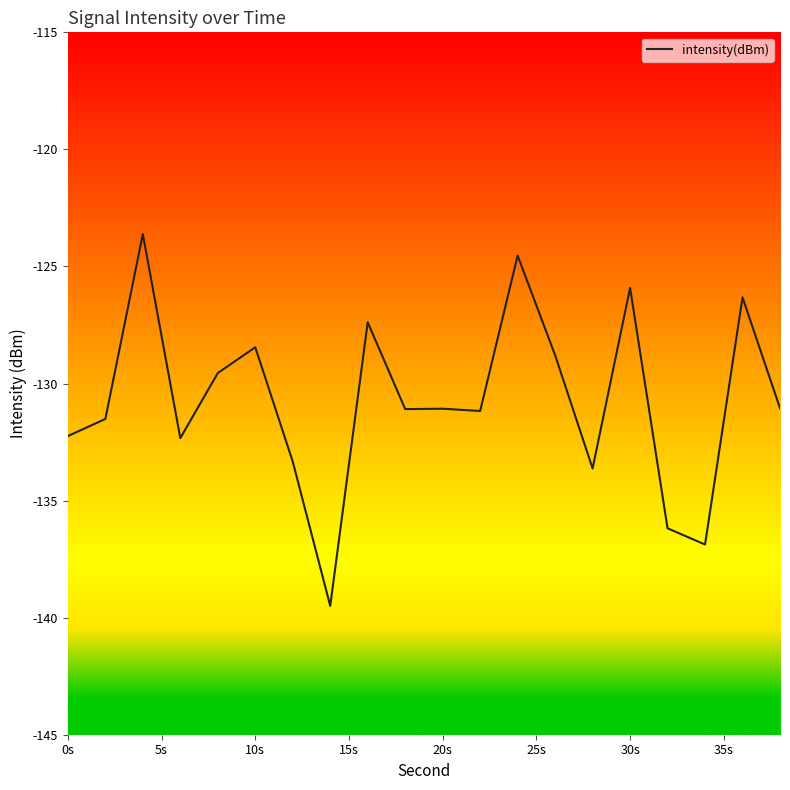

What is the difference between the maximum and minimum values?

15.9